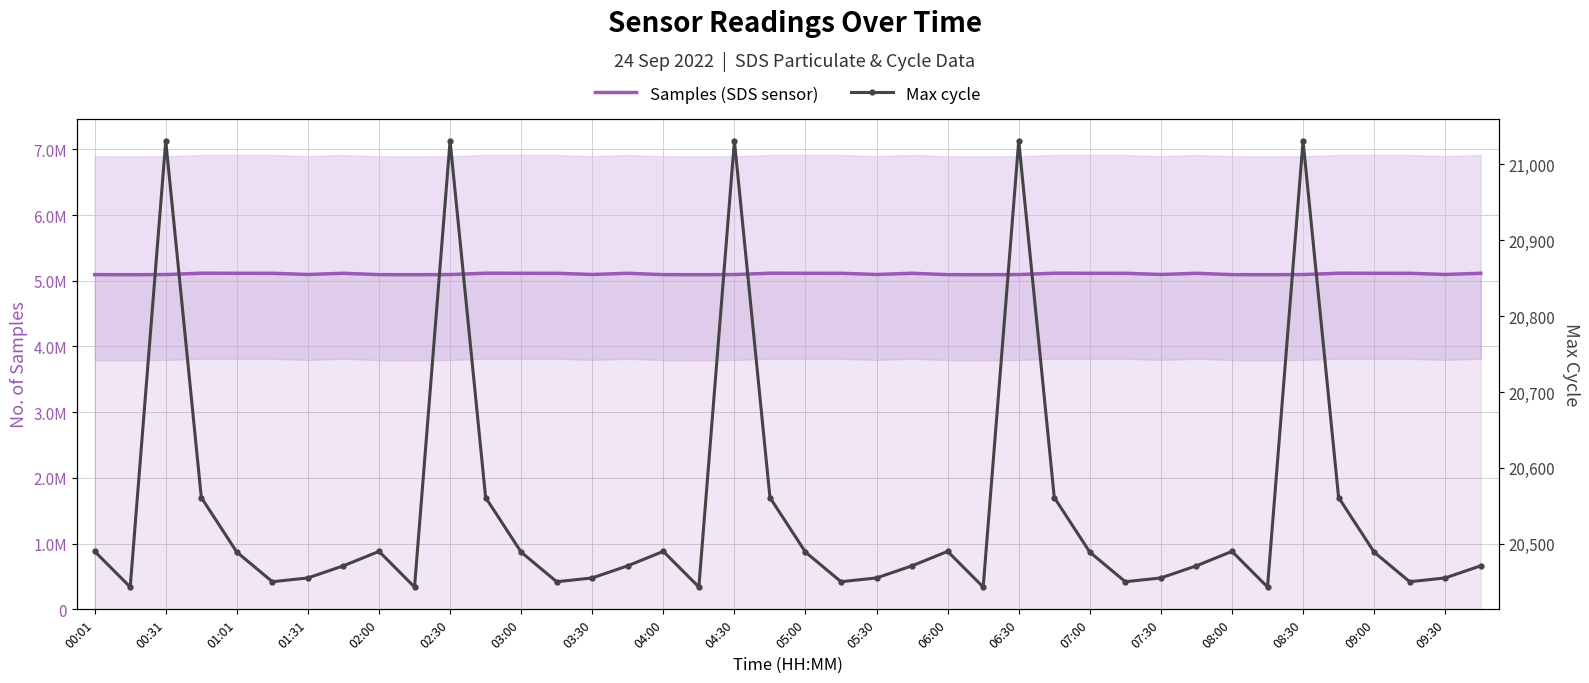

Is this an area chart (filled region under the line)?

No